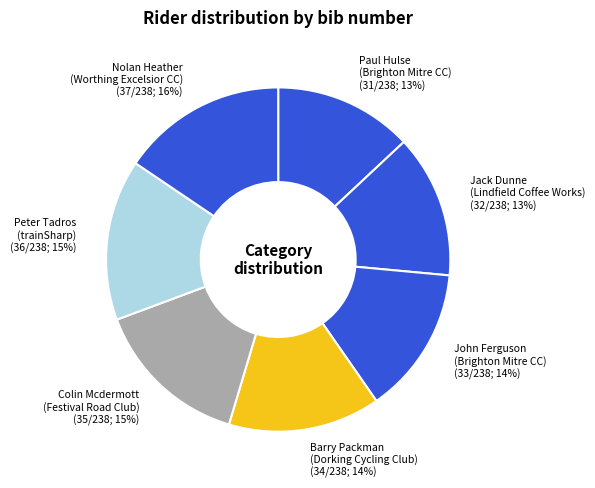

What is the ratio of the value at Jack Dunne (Lindfield Coffee Works) to the value at Paul Hulse (Brighton Mitre CC)?

1.0